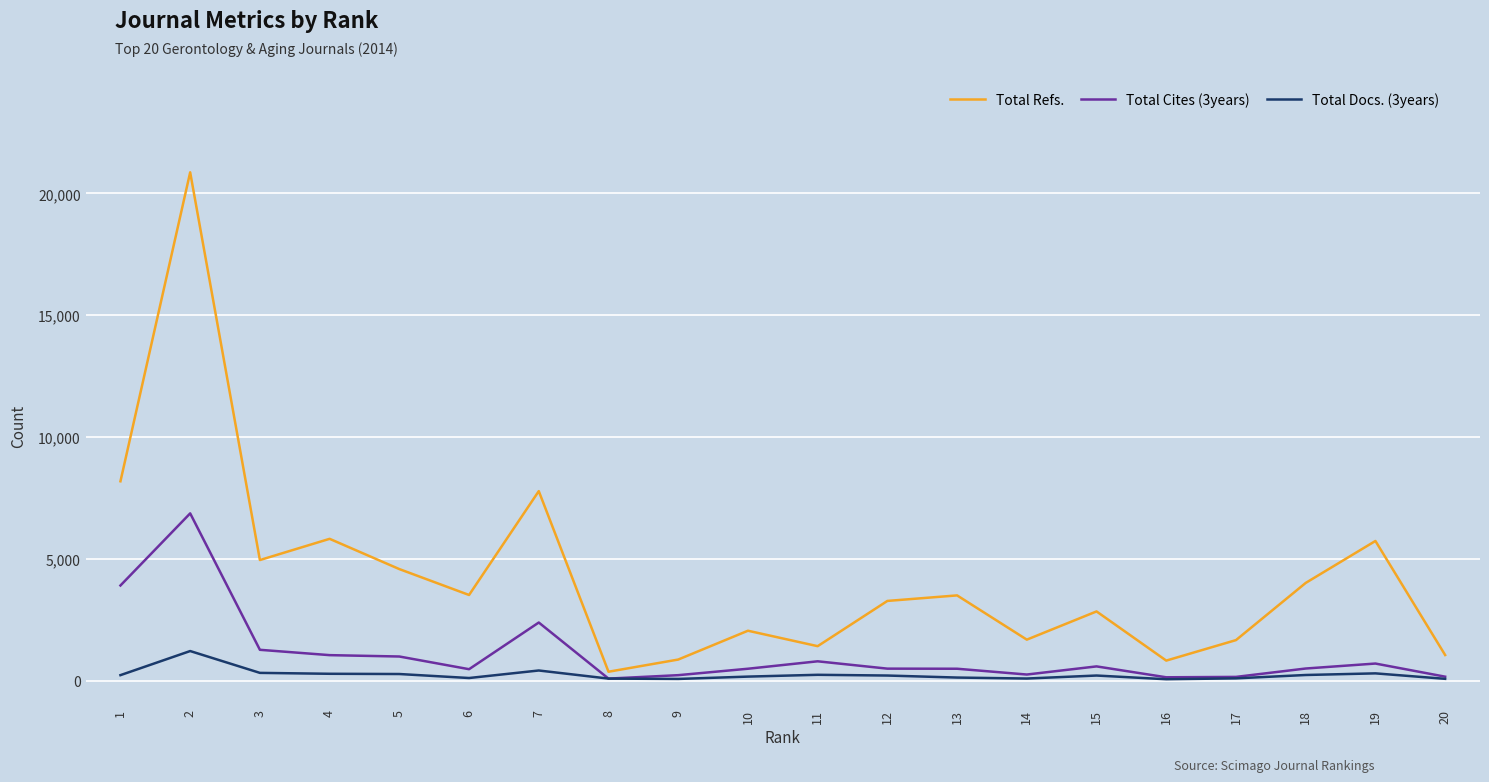

At which category does Total Refs. reach its first local peak?

2